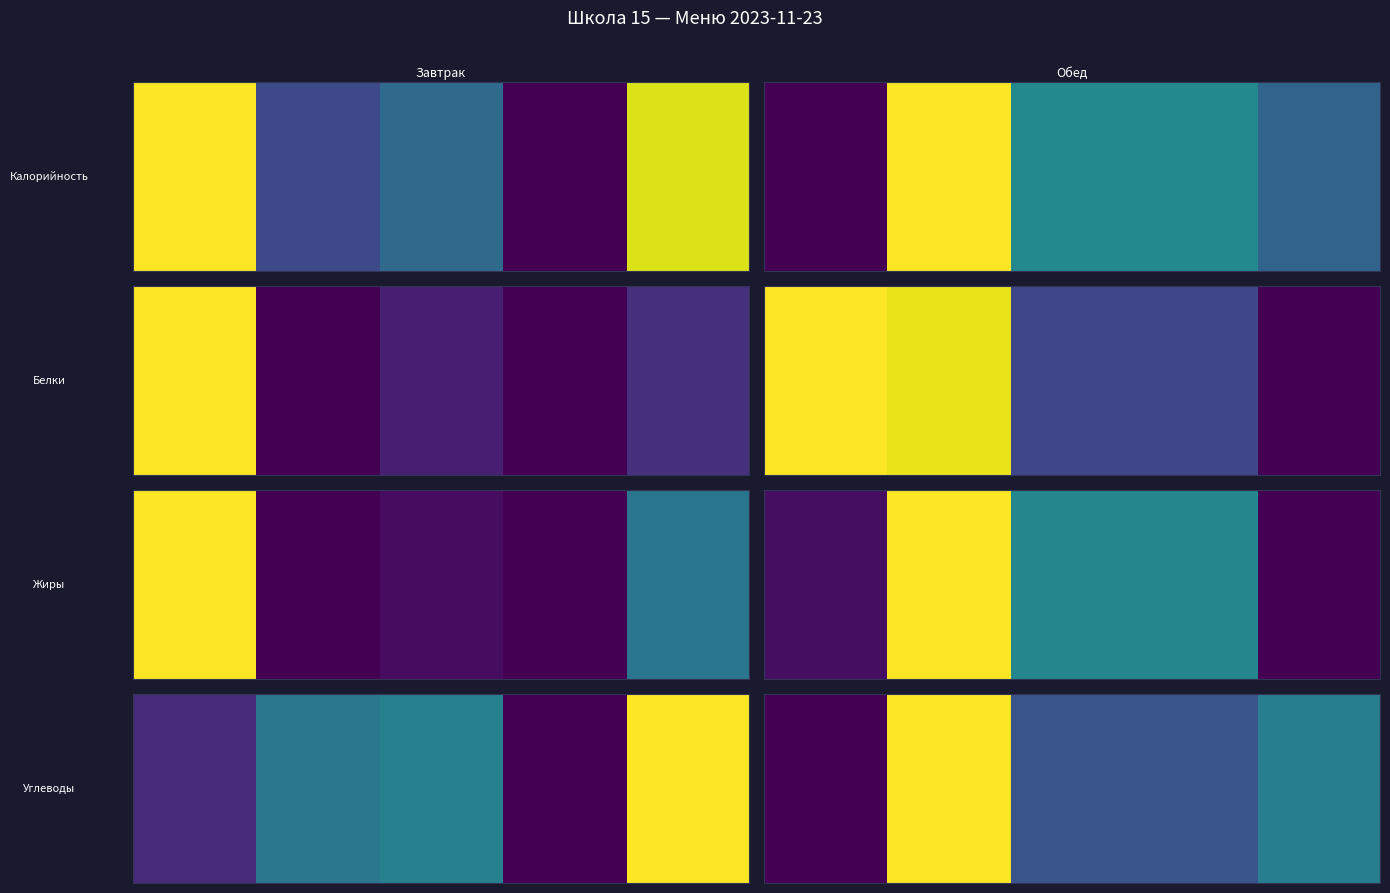

Is it true that the value at 2 is 9.4?

True